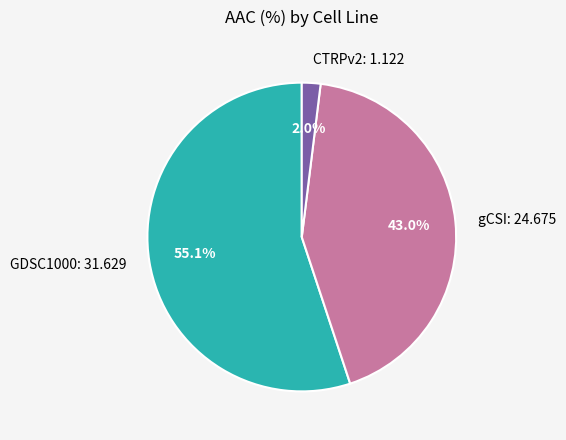

Is it true that gCSI is 43% of the pie?

True